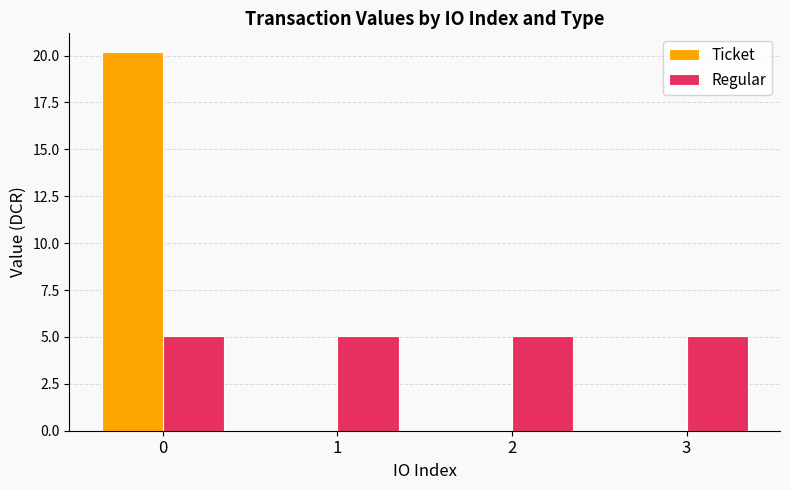

What is the sum of all Ticket values?

20.2